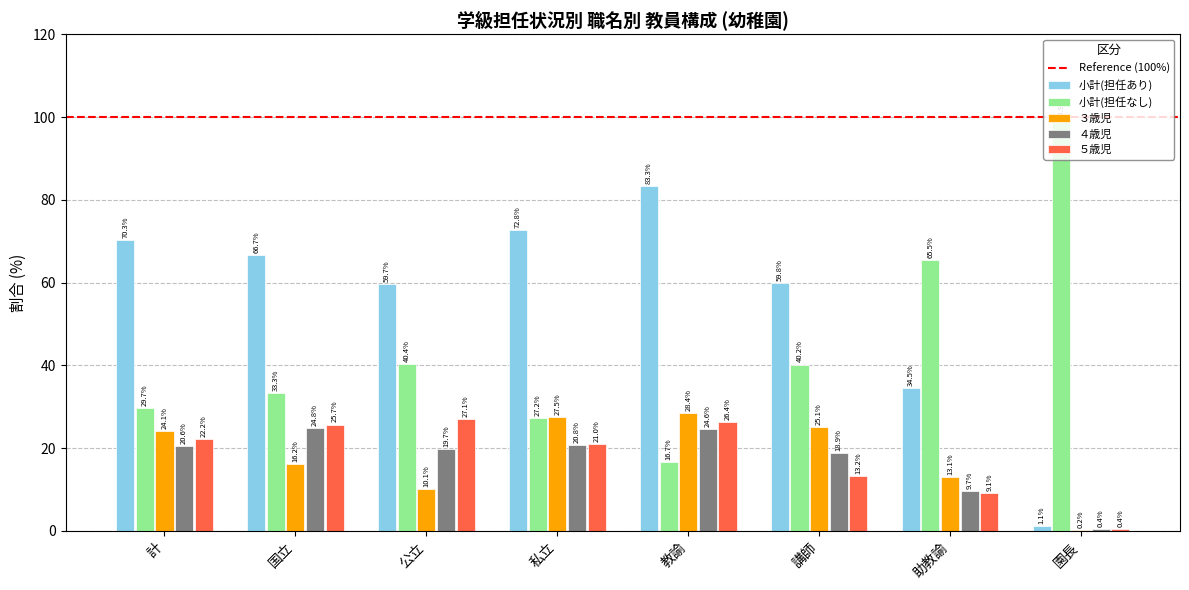

At which label does 小計(担任なし) first exceed 40?

公立